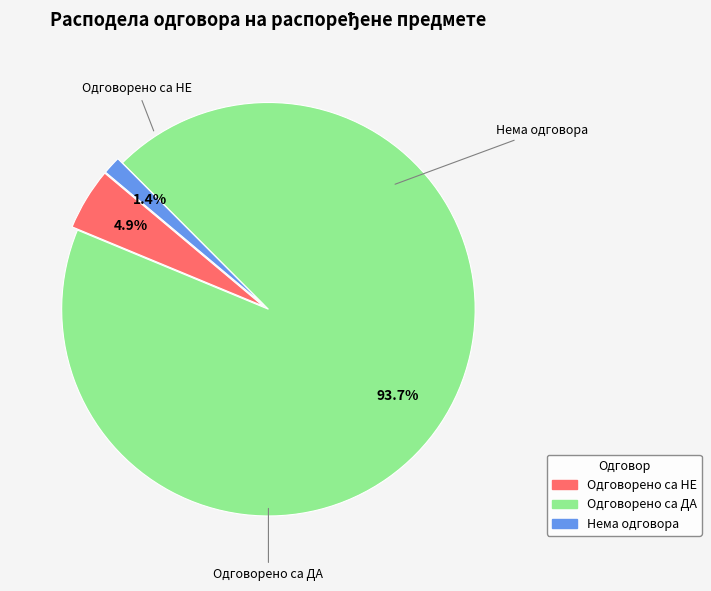

To the nearest percent, what is the combined percentage of Одговорено са ДА and Нема одговора?

95%